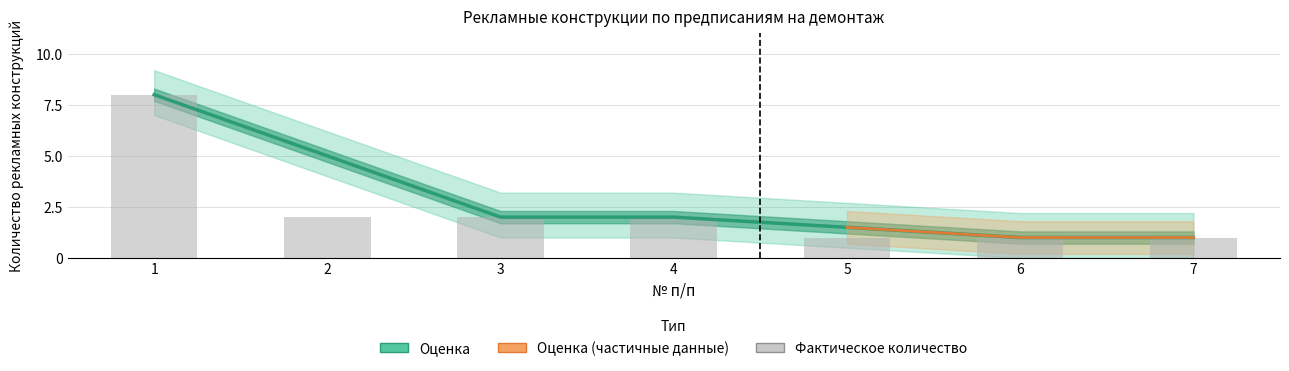

Reading right to left, what are all the values shown in this chart?

1	1	1	2	2	2	8